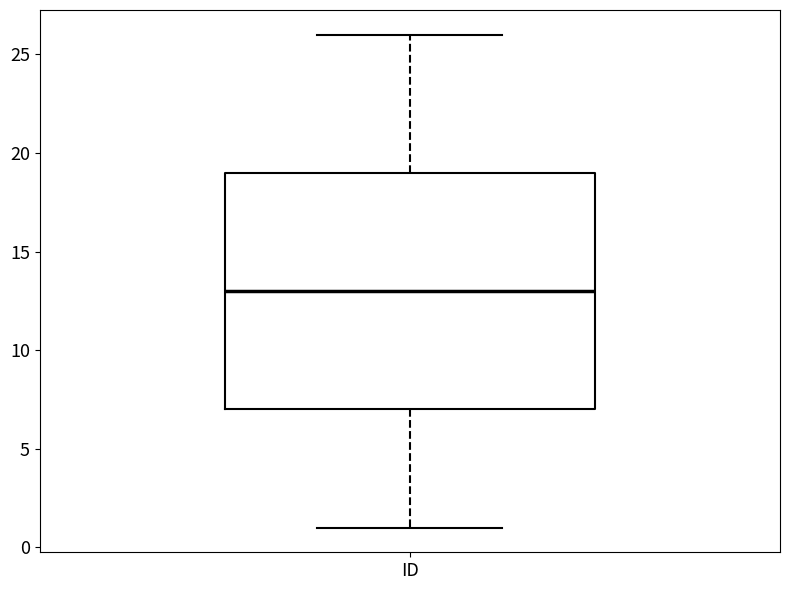

Read this box plot against the y-axis: the position of the median line, the range covered by the box, and the ends of both whiskers. The values are not printed on the chart, so give them approximately, as read against the axis.

median 13, box 7 to 19, whiskers 1 to 26